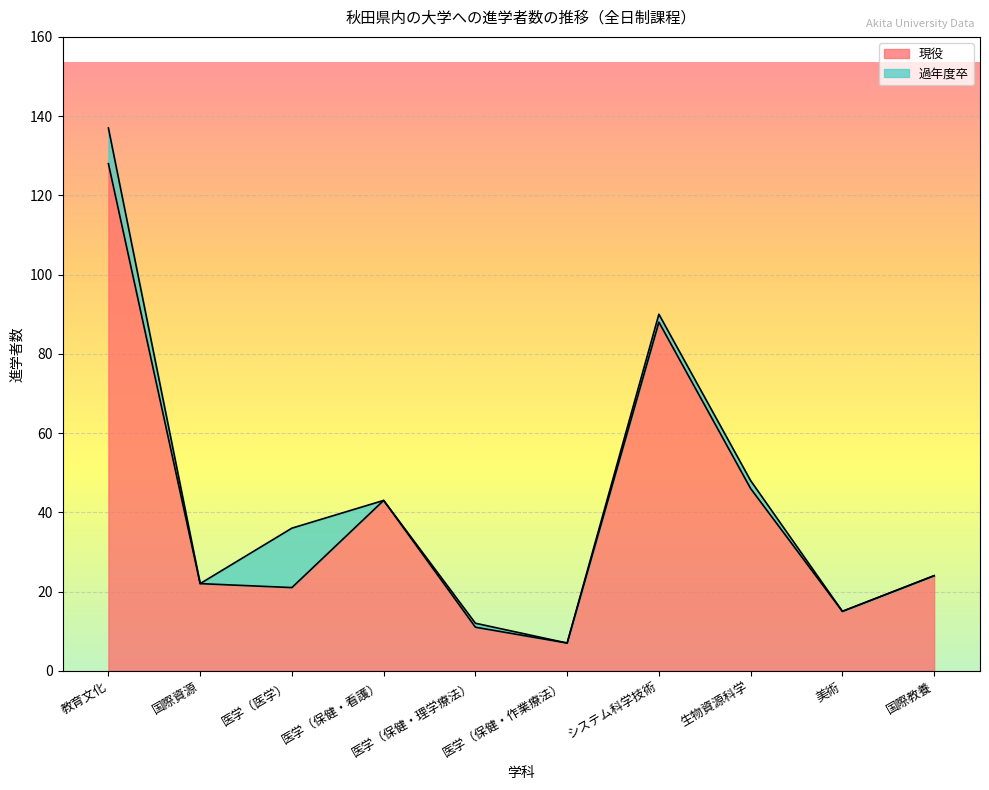

What is the sum of the values at 医学（保健・理学療法） and 国際教養?

35